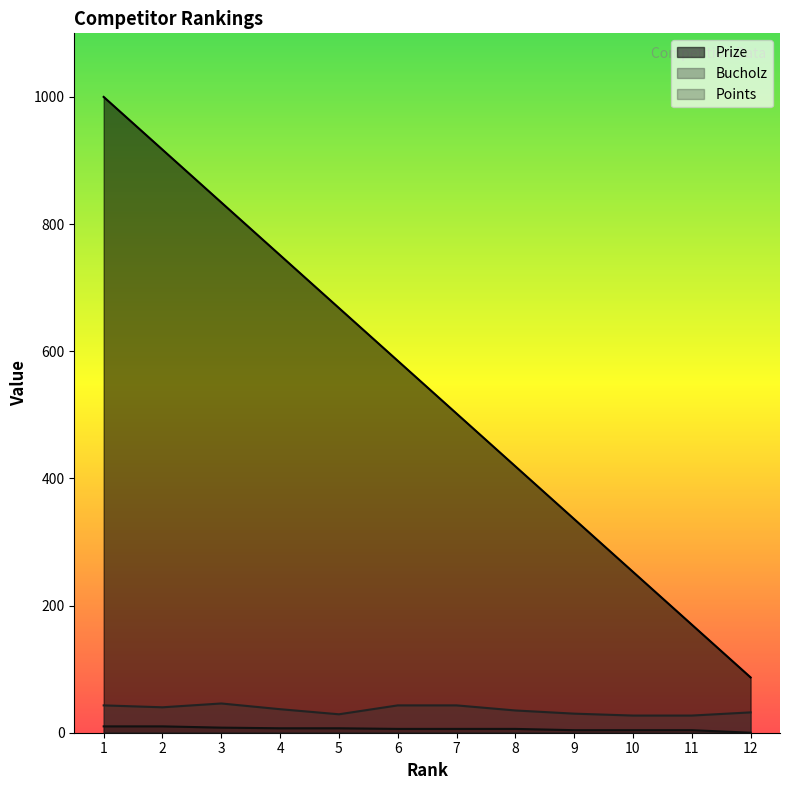

The Points series shows 12 at 3. True or false?

False